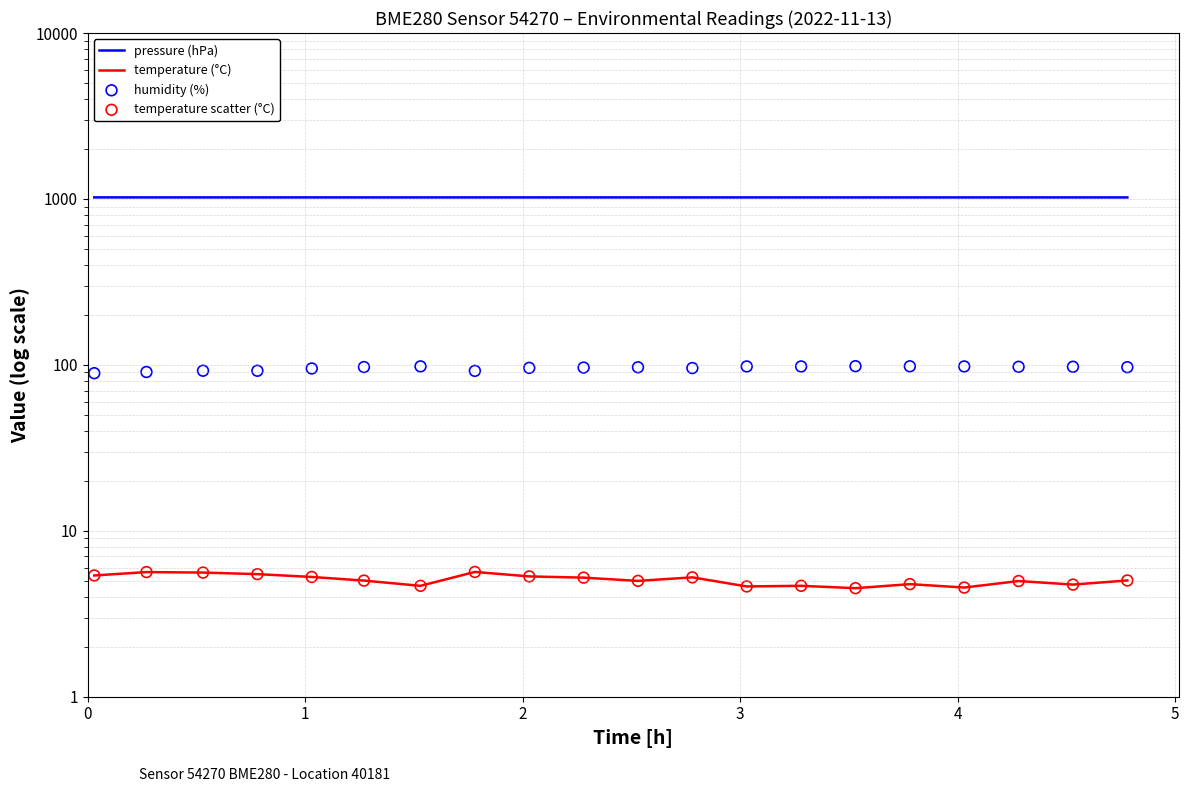

Which series has the largest total across all categories?

pressure (hPa)